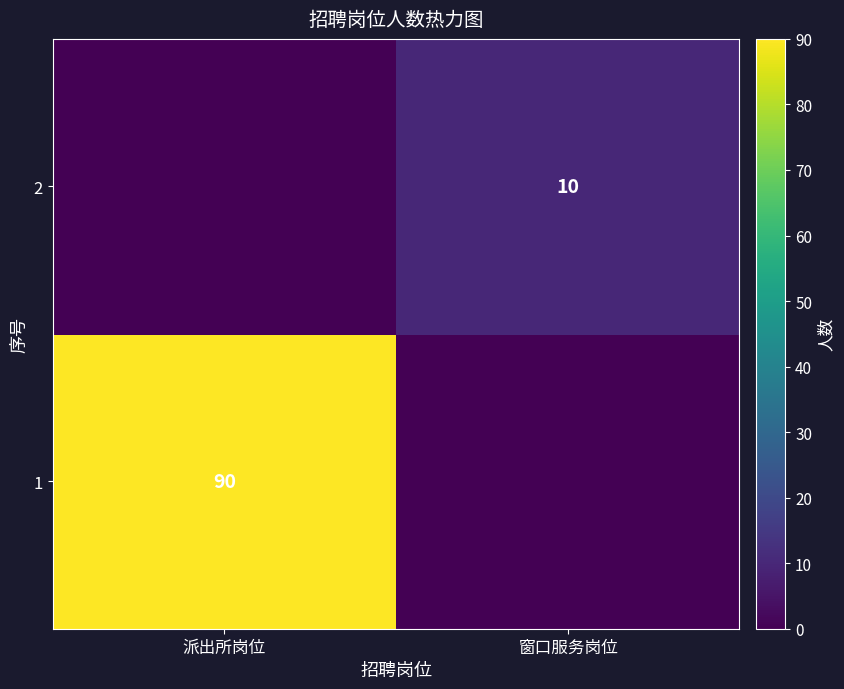

Which category has the lowest value across all series?

窗口服务岗位